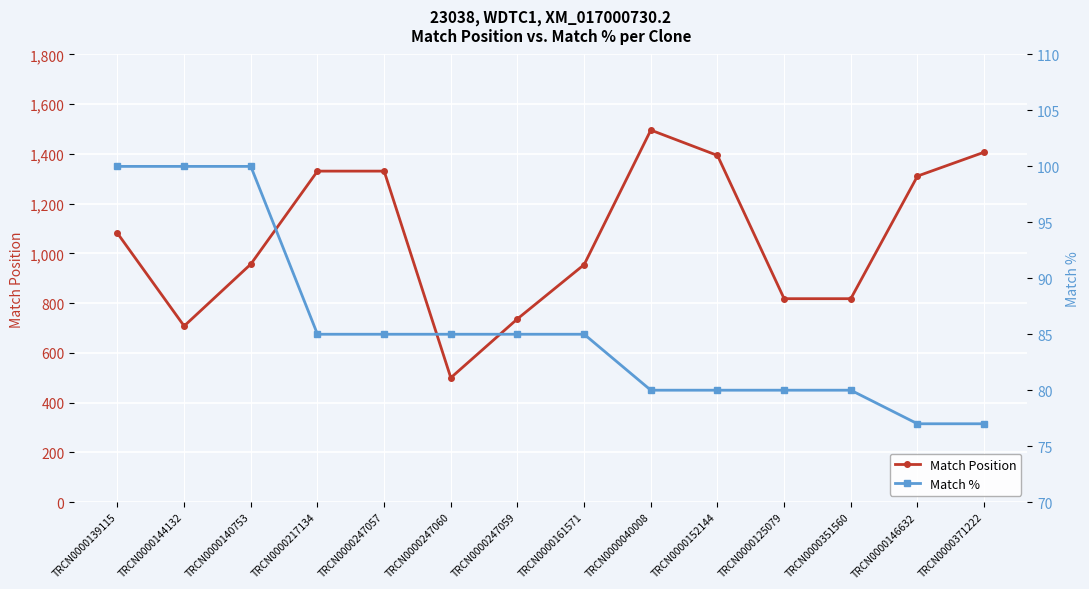

What are all the series names shown in the legend?

Match Position, Match %